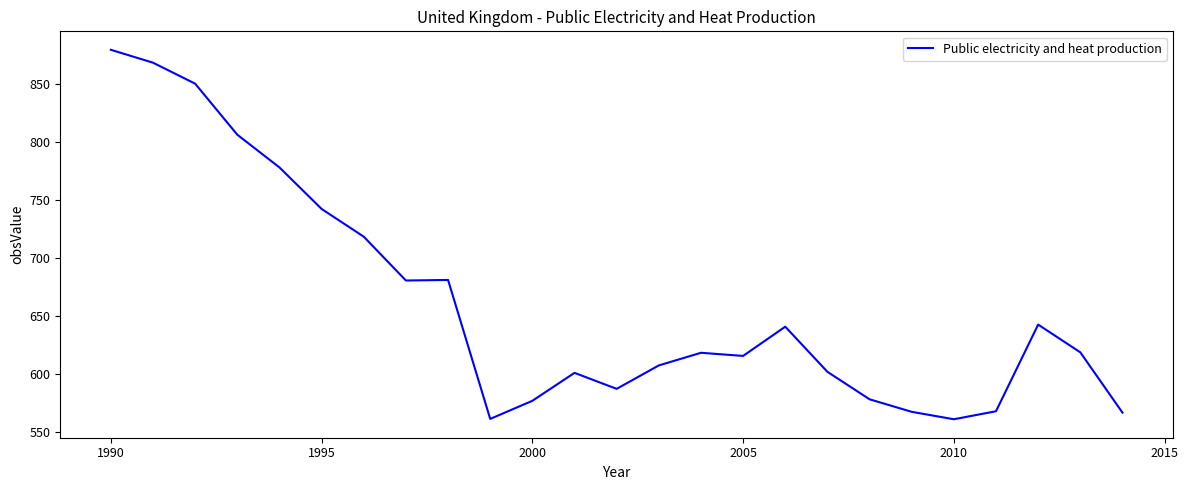

What is the maximum value shown in the chart?

879.9